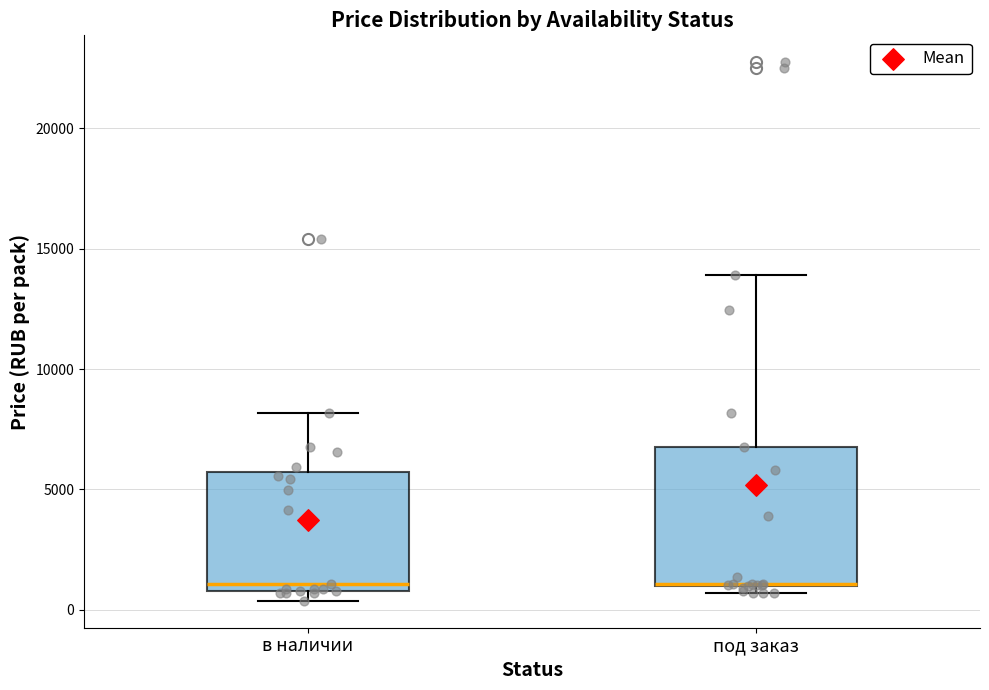

Reading left to right, read every box against the y-axis: the position of its median line, the range the box covers, and the ends of its whiskers. The values are not printed on the chart, so give them approximately, as read against the axis.

в наличии: median 1000 (just above the box's lower edge), box 1000 to 5500, whiskers 500 to 8000
под заказ: median 1000 (drawn on the box's lower edge), box 1000 to 6500, whiskers 500 to 14000